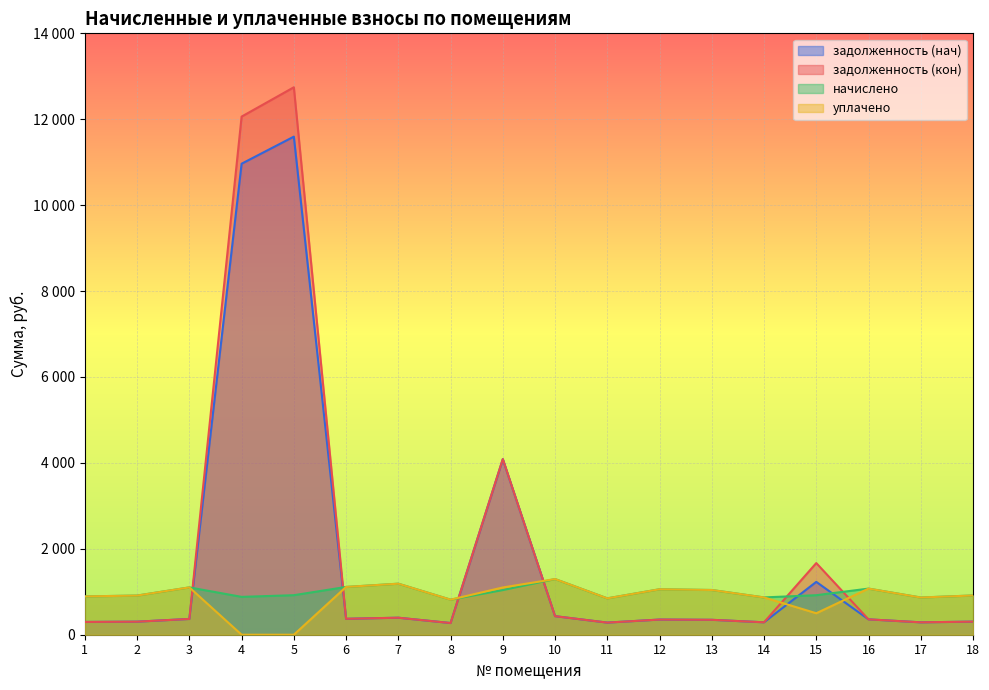

What are all the series names shown in the legend?

задолженность (нач), задолженность (кон), начислено, уплачено